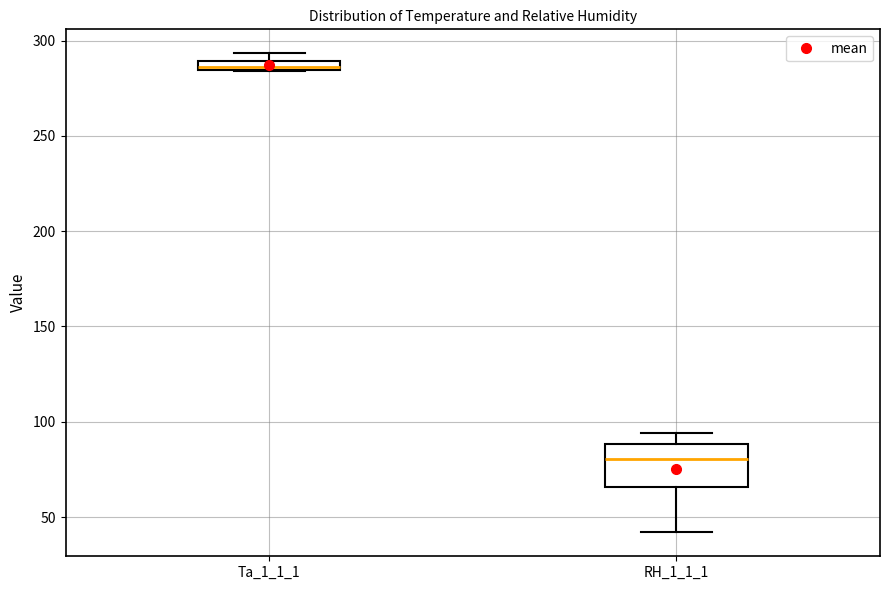

Where does the lower whisker of the box for RH_1_1_1 end on the y-axis? The values are not printed on the chart, so give them approximately, as read against the axis.

40